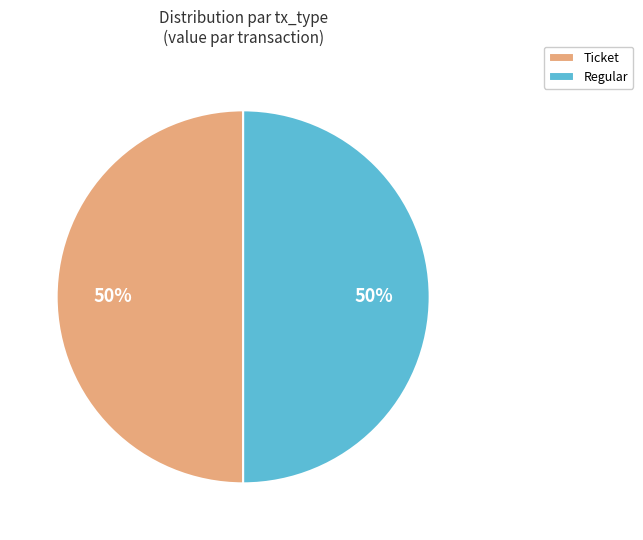

The Ticket slice represents 58% of the pie. True or false?

False